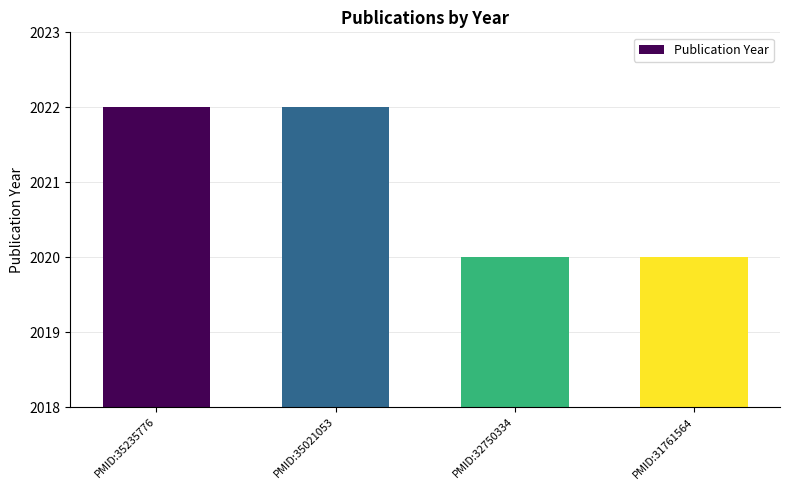

The chart shows a value of 2734 at PMID:35021053. True or false?

False